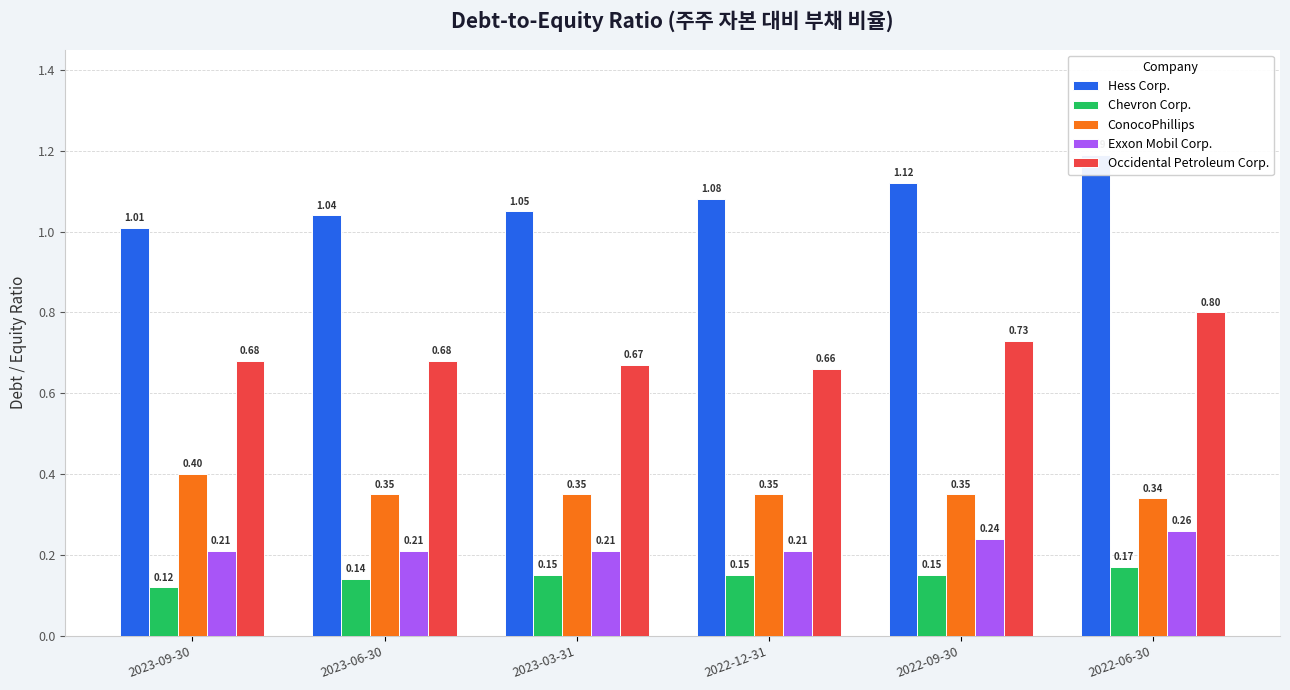

Where is ConocoPhillips nearest to the value 0?

2022-06-30